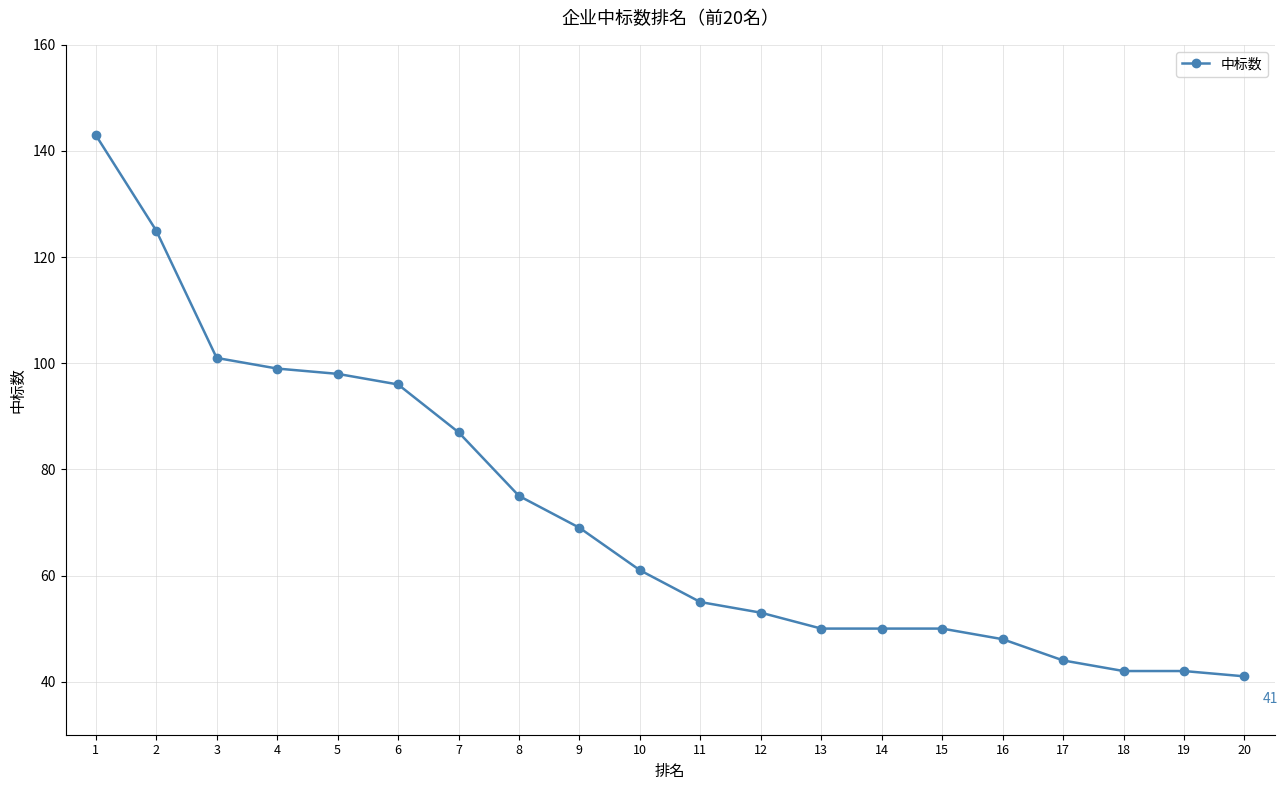

What is the change in value from 3 to 8?

-26